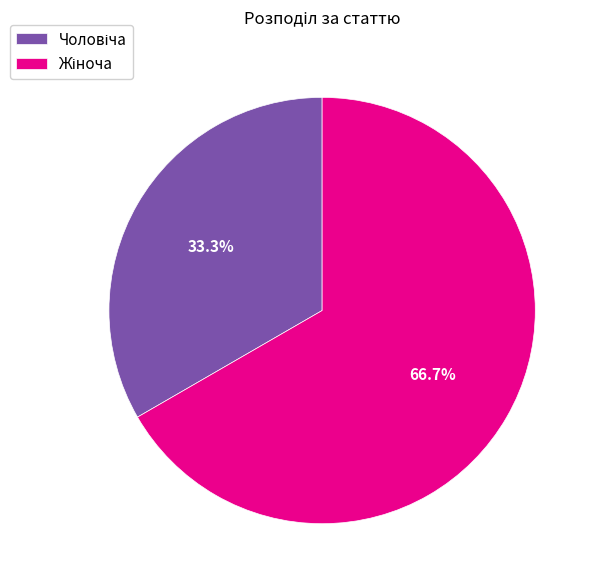

To the nearest percent, what is the average slice percentage?

50%